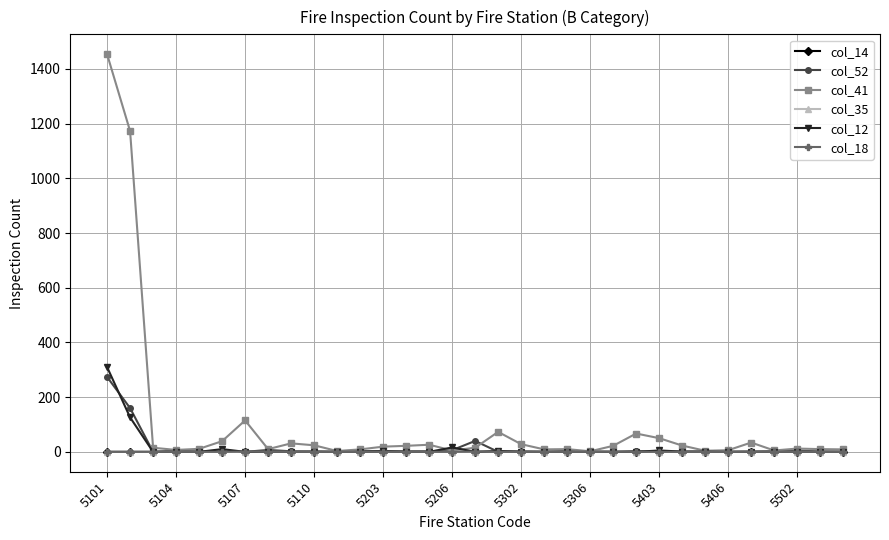

Does the chart have visible grid lines?

Yes